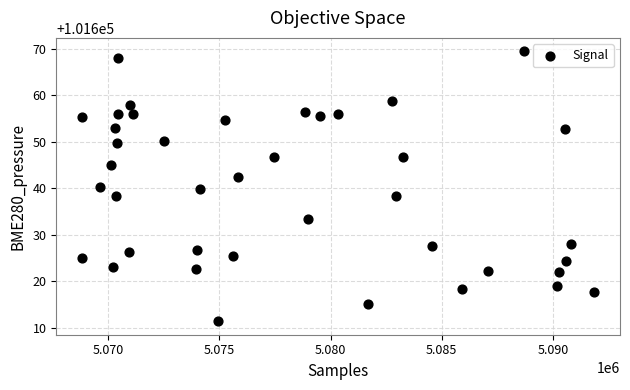

What is the range of Y values (max minus min)?

58.1